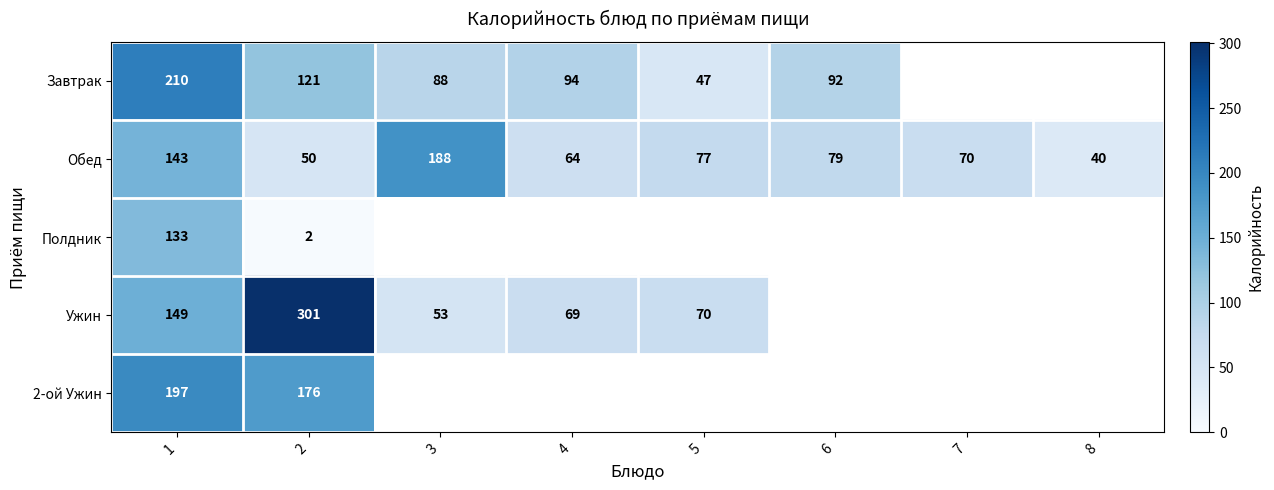

True or false: Завтрак has a value of 88 at 3.

True